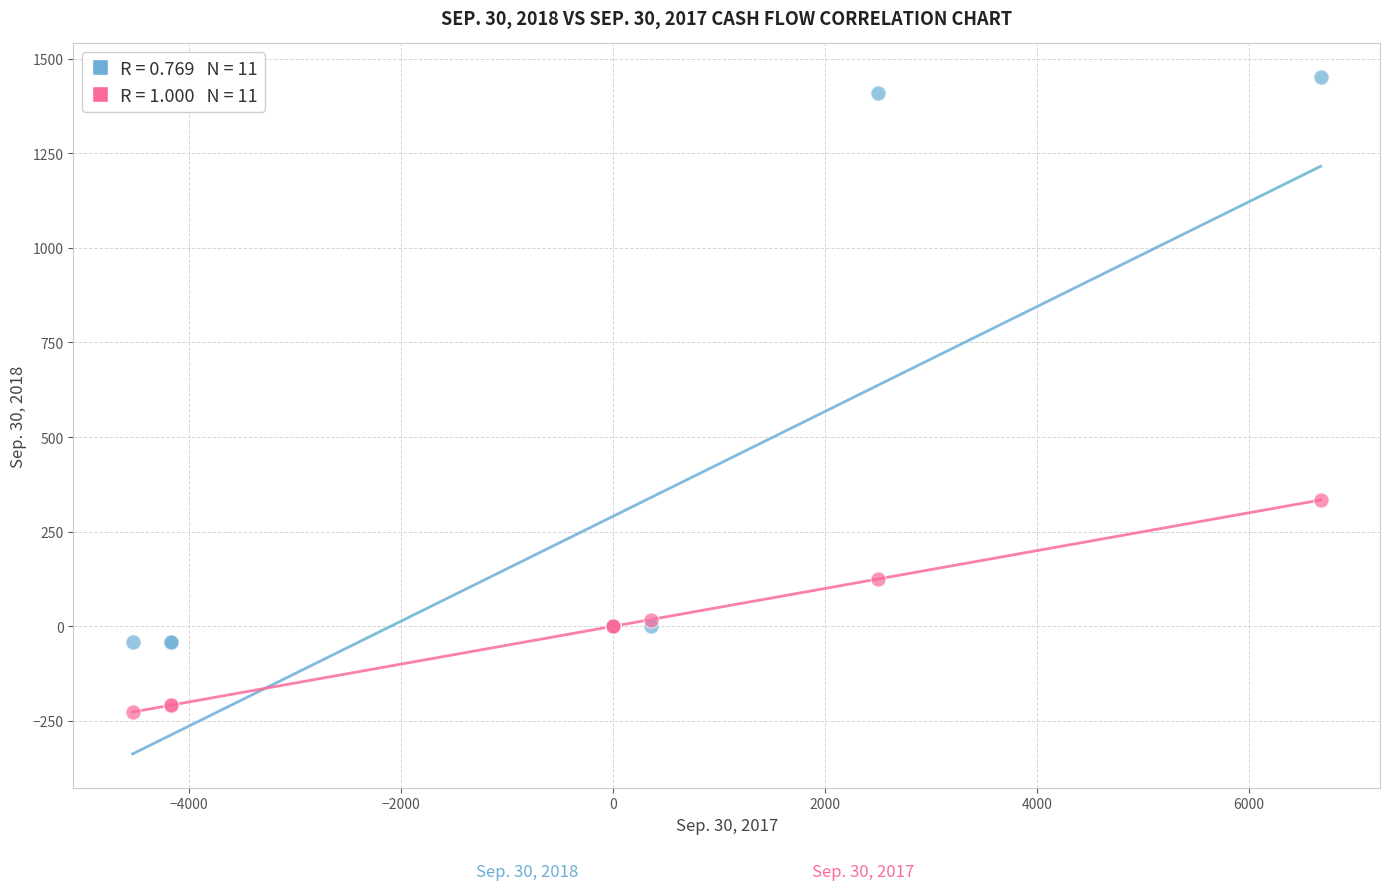

Across all series, what Y value is closest to 612?

333.7